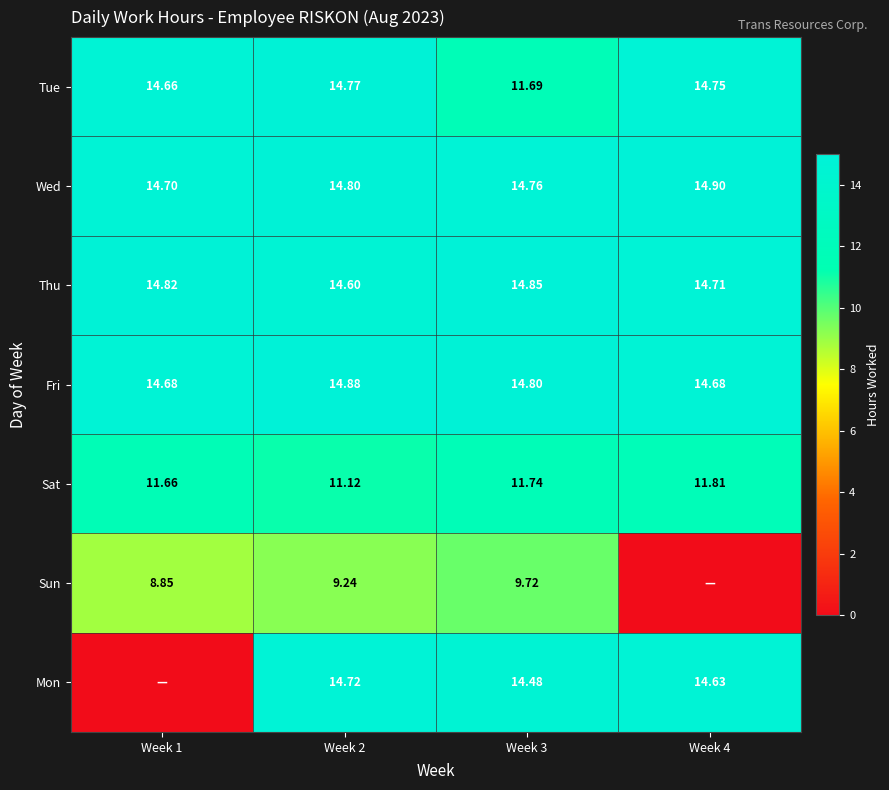

Is the value of Thu at Week 1 greater than the value of Tue at Week 2?

Yes